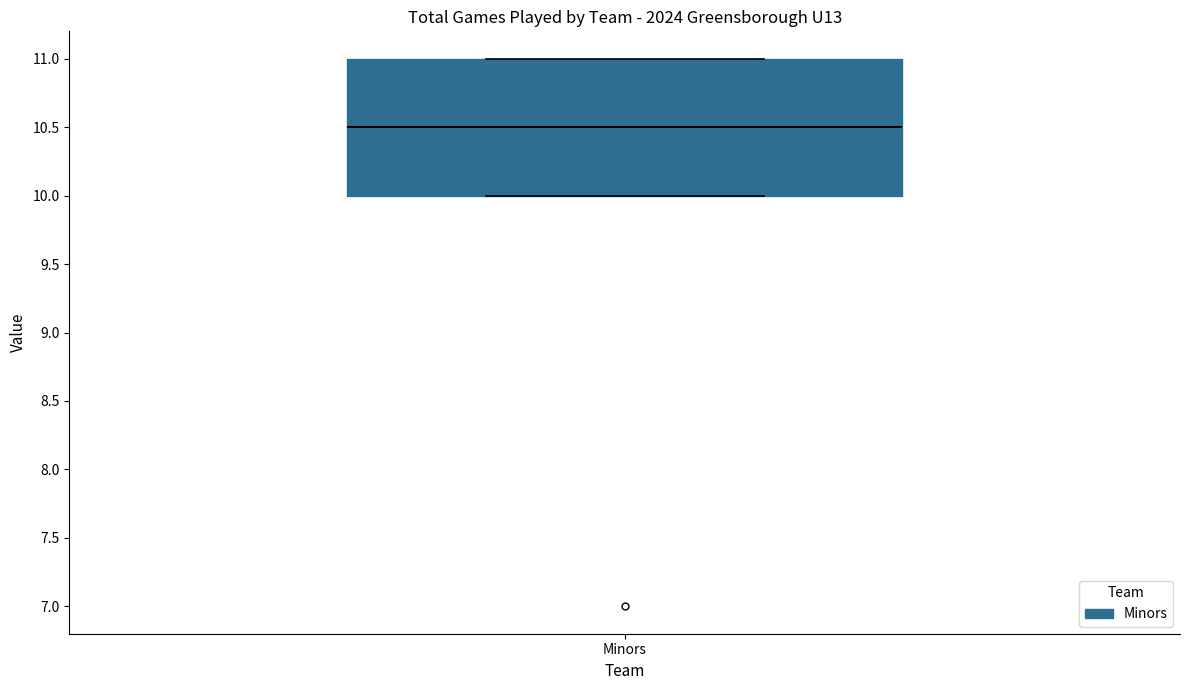

Transcribe this box plot: give where the median line is, the range the box spans, and where the two whiskers end, as read against the y-axis. The values are not printed on the chart, so give them approximately, as read against the axis.

median 10.5, box 10.0 to 11.0, whiskers 10.0 to 11.0